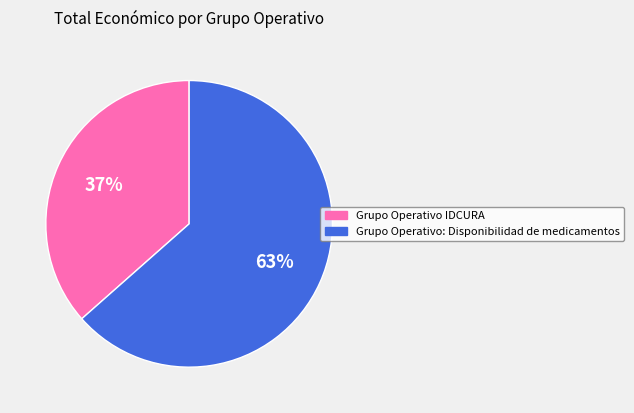

Which category accounts for the majority?

Grupo Operativo: Disponibilidad de medicamentos